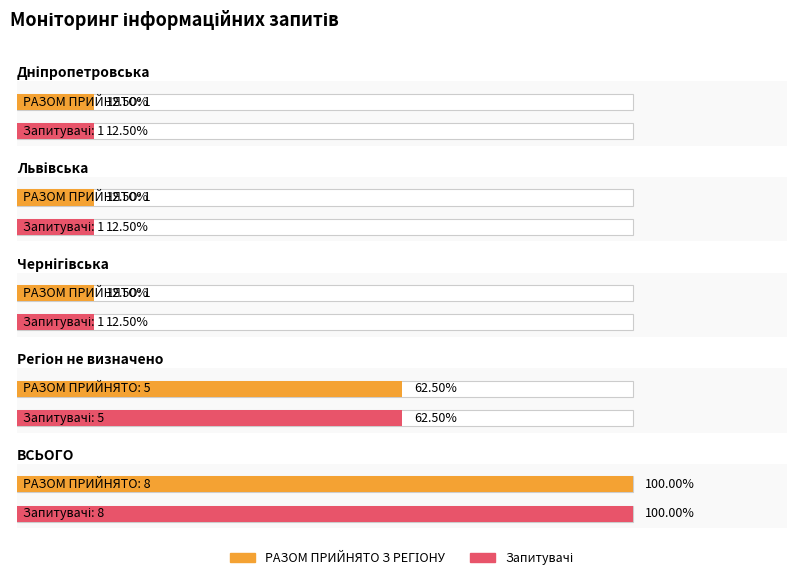

What position from the right is Чернігівська?

3